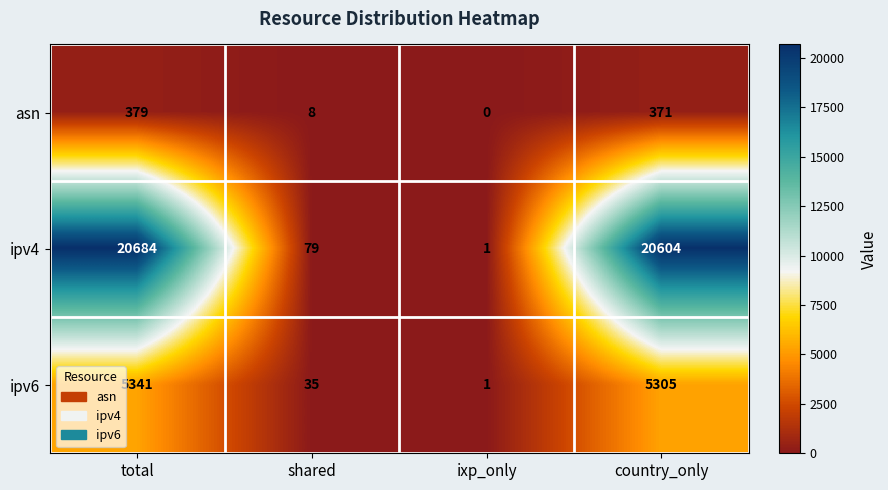

Rank the series by their average value, from lowest to highest.

asn, ipv6, ipv4